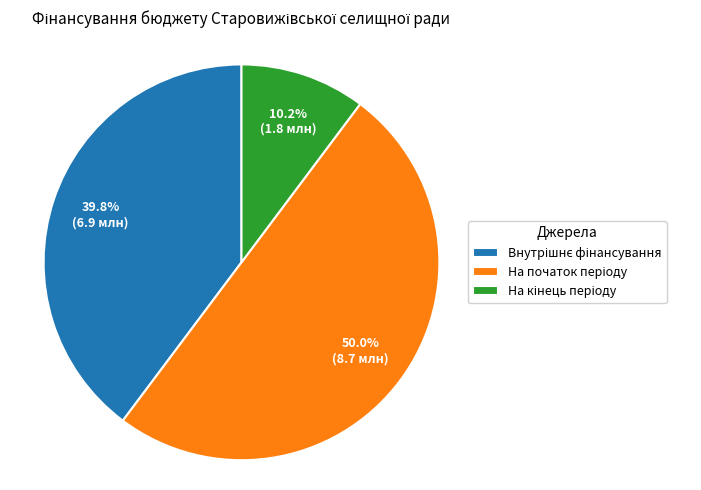

How many slices are in this pie chart?

3